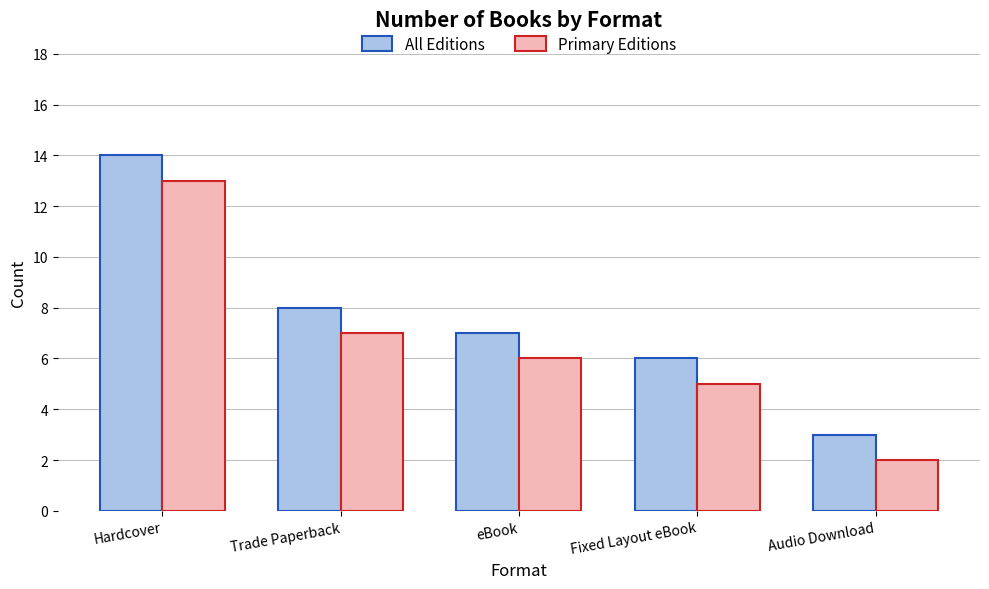

At which label is Primary Editions closest to 7?

Trade Paperback